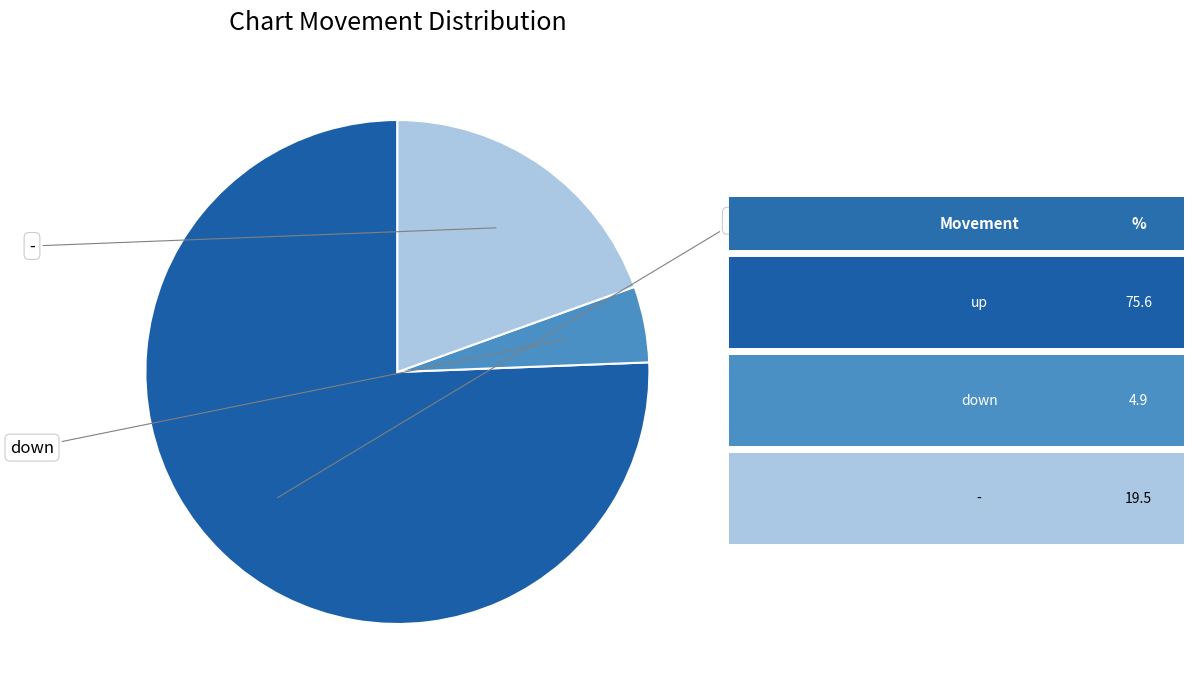

Is there any slice that represents more than half of the pie?

Yes